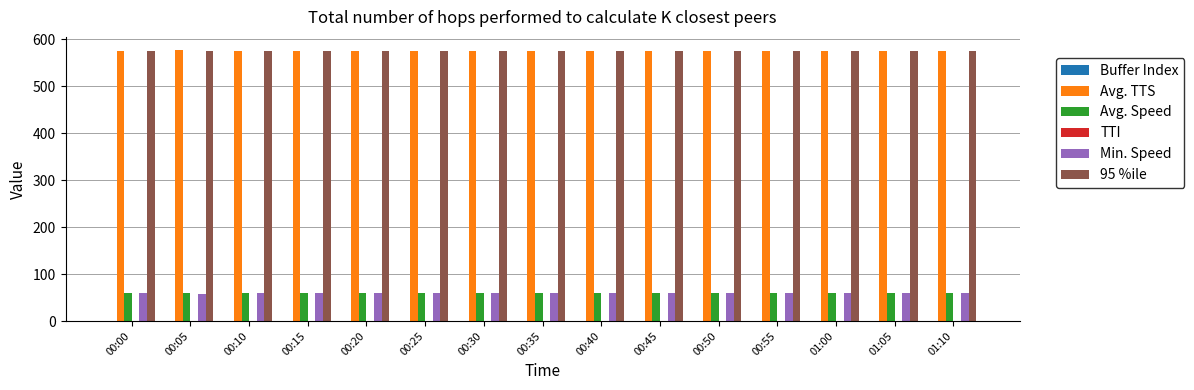

The Avg. TTS series shows 927.8 at 00:35. True or false?

False